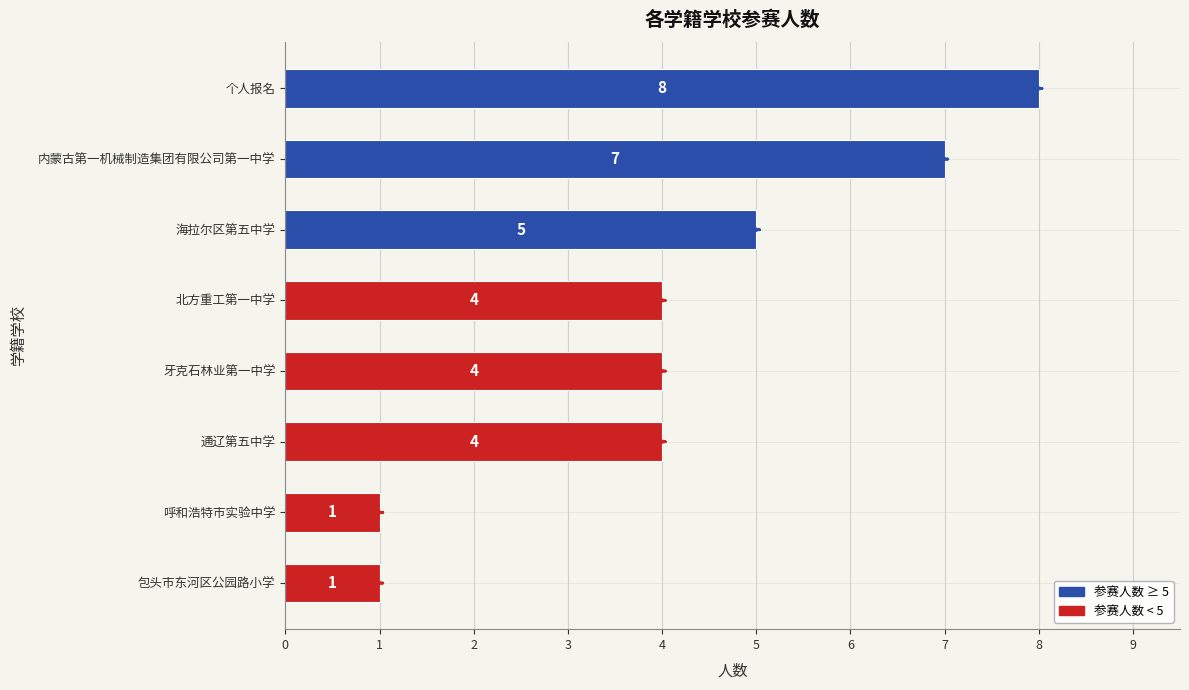

How many values are between 4 and 7?

5